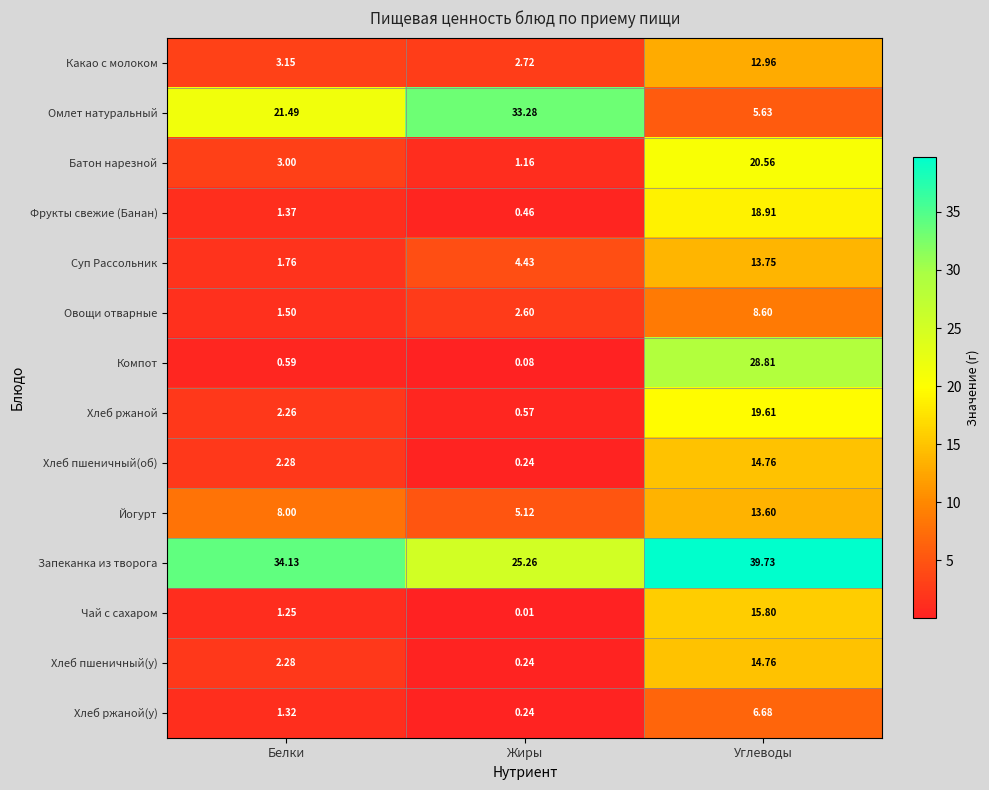

At which label does Суп Рассольник reach its peak?

Углеводы